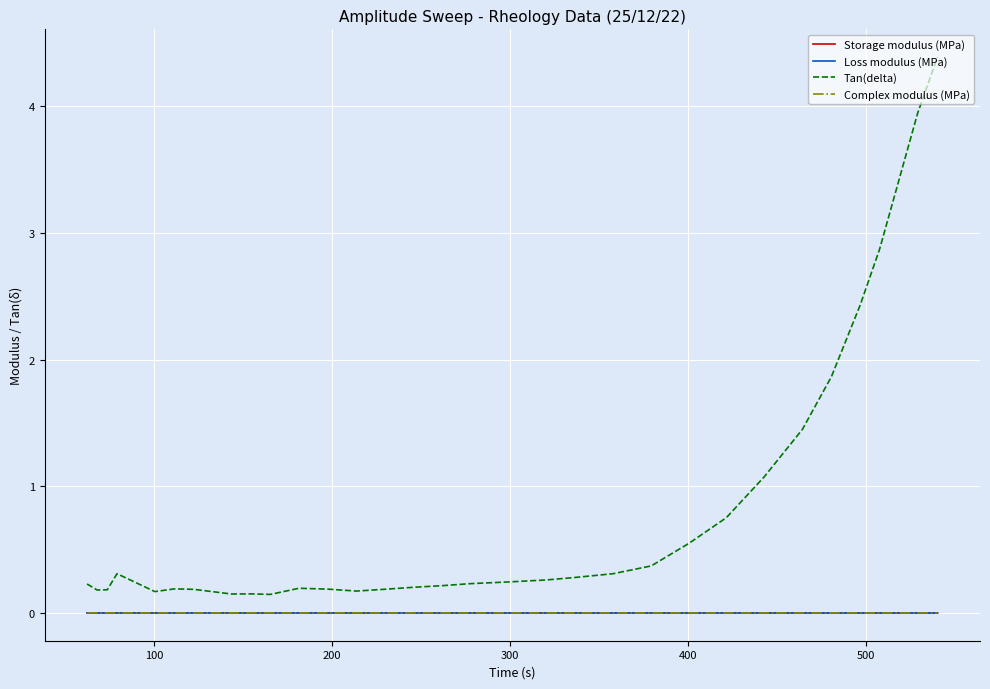

In Loss modulus (MPa), how many points are higher than both neighbors (excluding endpoints)?

5